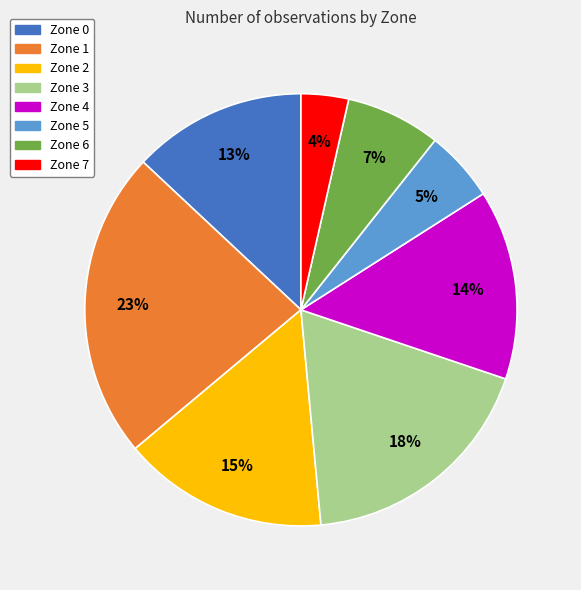

Do Zone 7 and Zone 4 together represent more than half of the pie?

No